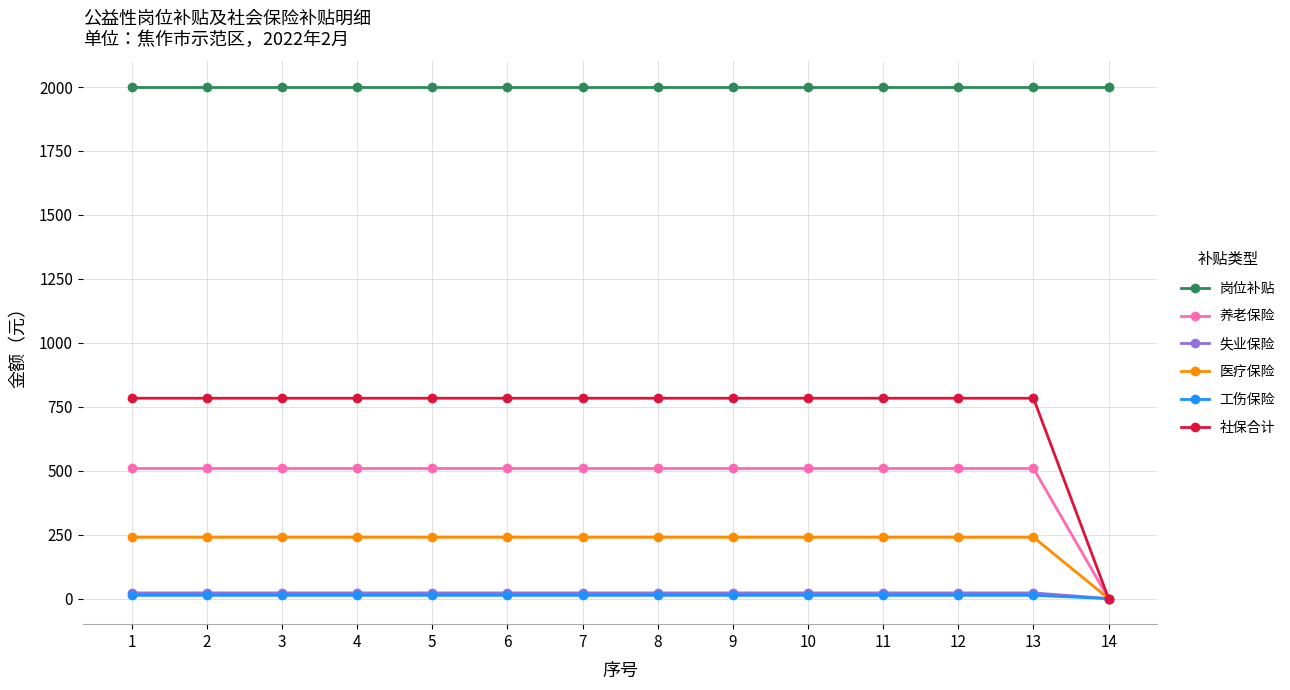

Is the value of 失业保险 at 4 greater than the value of 社保合计 at 13?

No